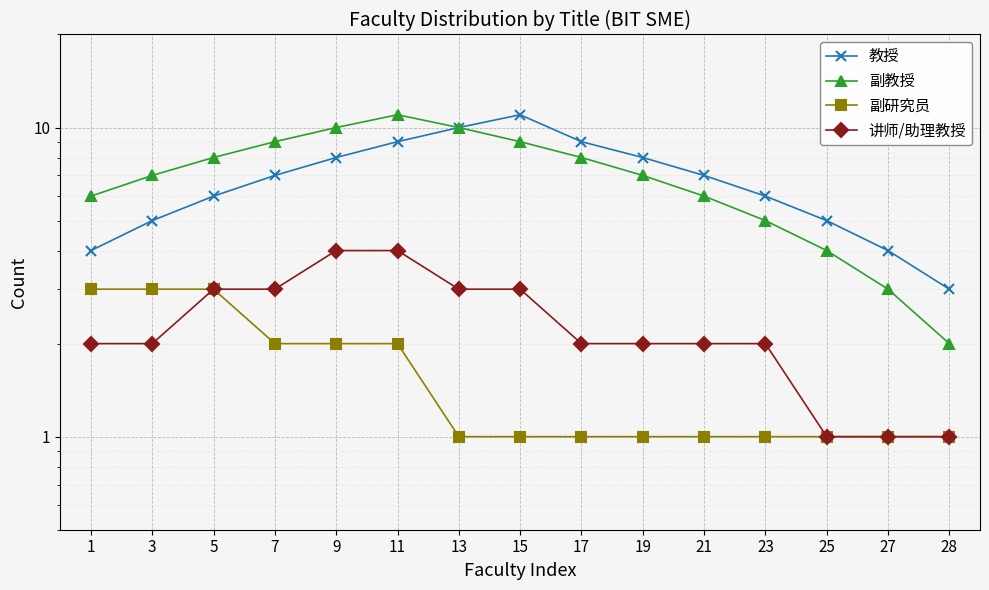

What is the minimum value for 教授?

3